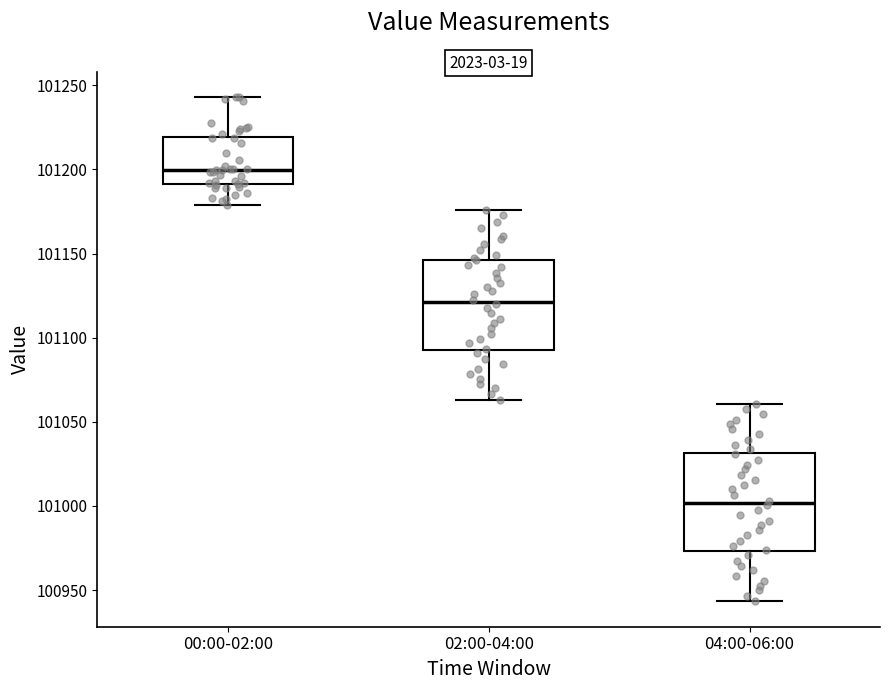

Reading left to right, read every box against the y-axis: the position of its median line, the range the box covers, and the ends of its whiskers. The values are not printed on the chart, so give them approximately, as read against the axis.

00:00-02:00: median 101200, box 101190 to 101220, whiskers 101180 to 101245
02:00-04:00: median 101120, box 101095 to 101145, whiskers 101065 to 101175
04:00-06:00: median 101000, box 100975 to 101030, whiskers 100945 to 101060